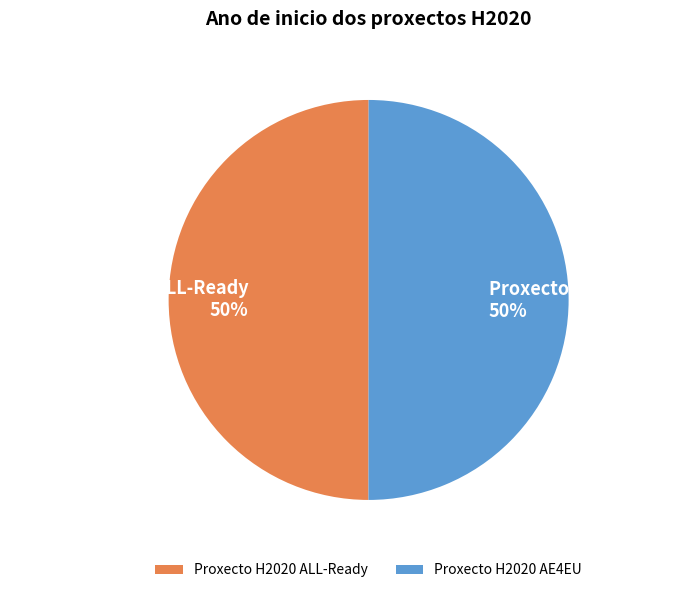

Count the number of slices in the pie.

2